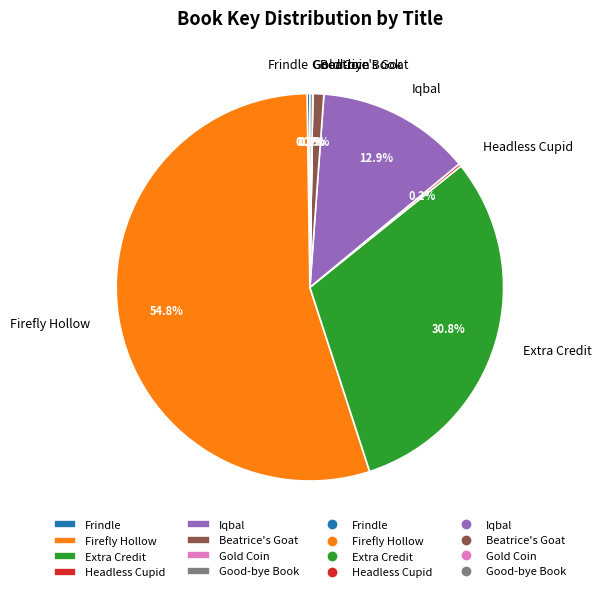

To the nearest percent, what is the difference between the largest and smallest slice percentages?

55%